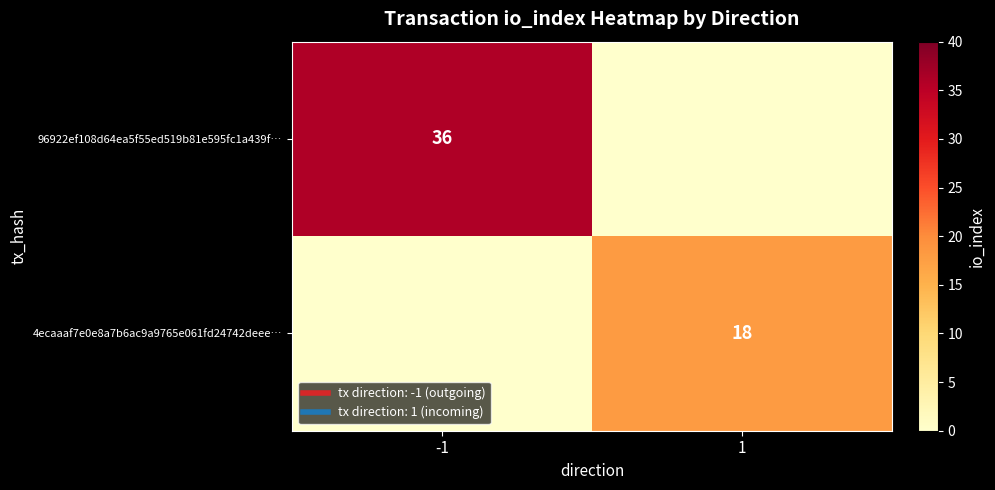

True or false: 4ecaaaf7e0e8a7b6ac9a9765e061fd24742deee… has a value of -6 at -1.

False